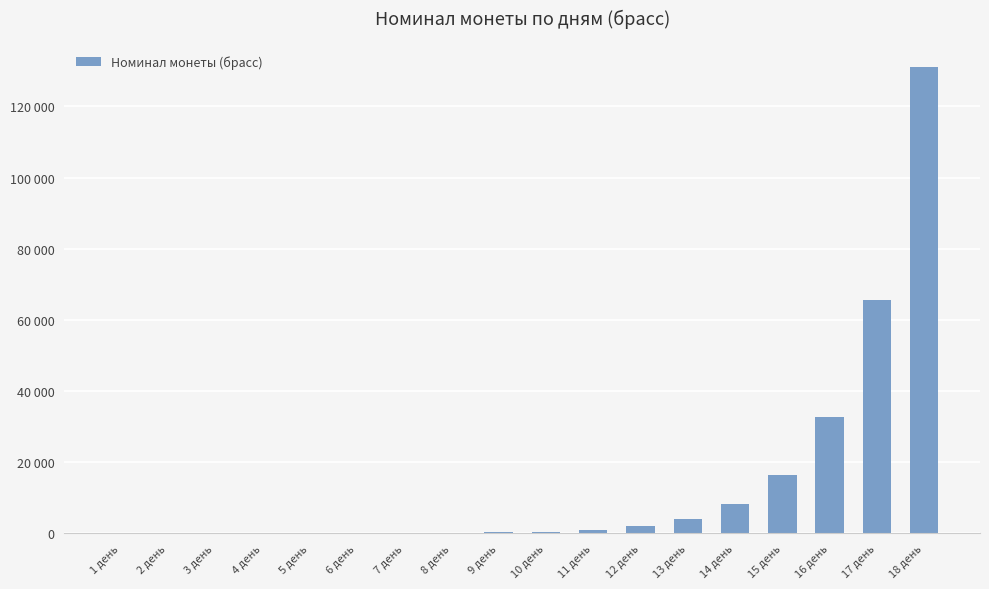

Reading right to left, list all the values displayed in this chart.

18 день=131072	17 день=65536	16 день=32768	15 день=16384	14 день=8192	13 день=4096	12 день=2048	11 день=1024	10 день=512	9 день=256	8 день=128	7 день=64	6 день=32	5 день=16	4 день=8	3 день=4	2 день=2	1 день=1